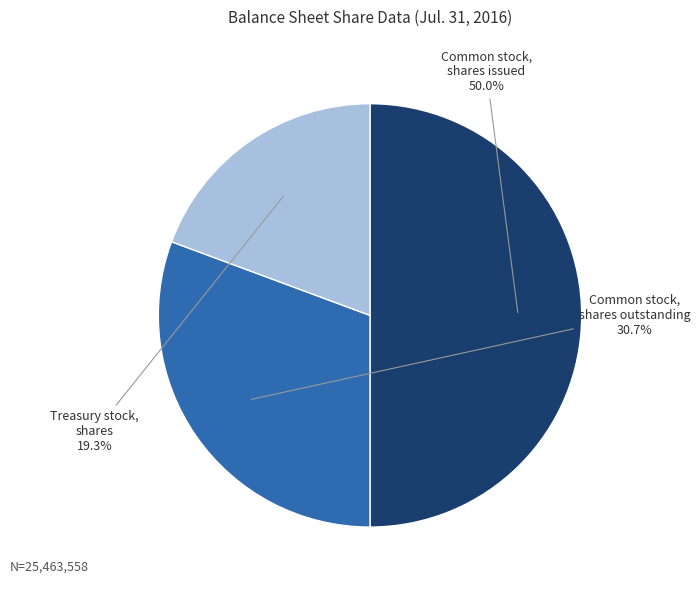

Does Common stock, shares outstanding represent more than half of the total?

No